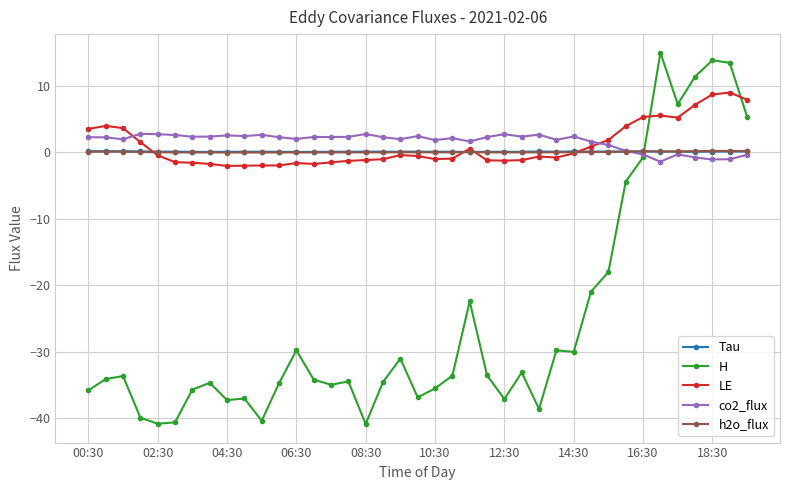

In LE, how many points are lower than both neighbors (excluding endpoints)?

6